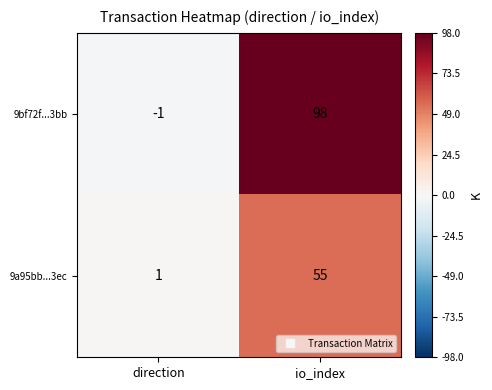

Between direction and io_index, which series saw the biggest shift?

9bf72f...3bb